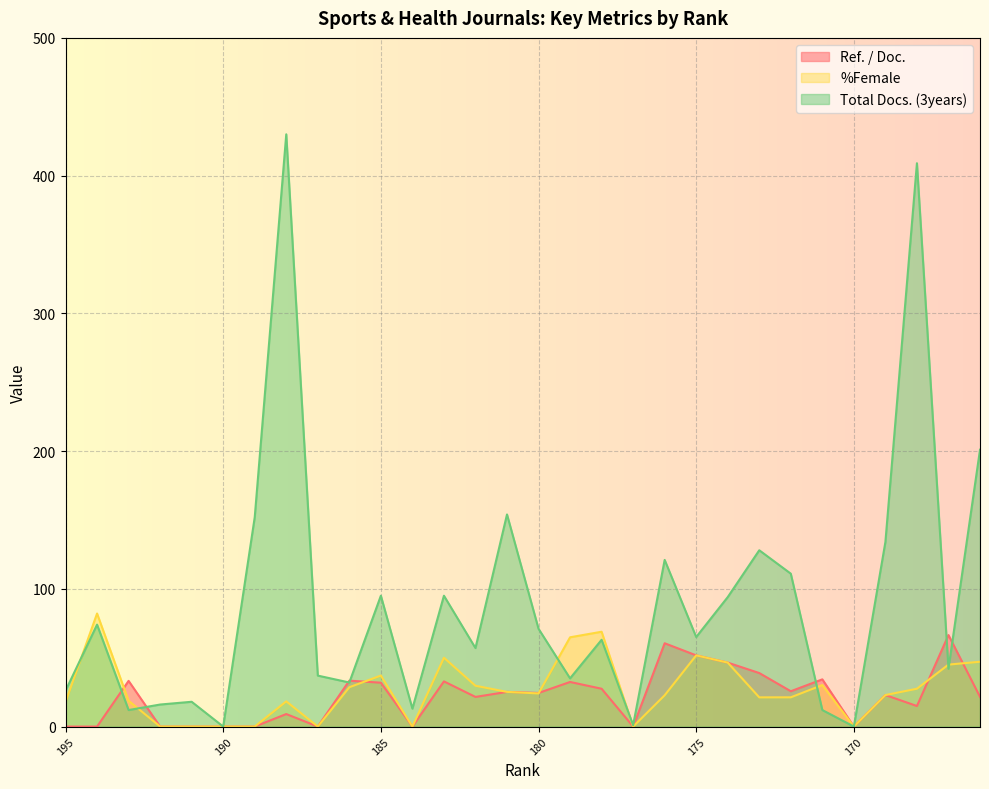

What is the average value of the %Female series?

26.7